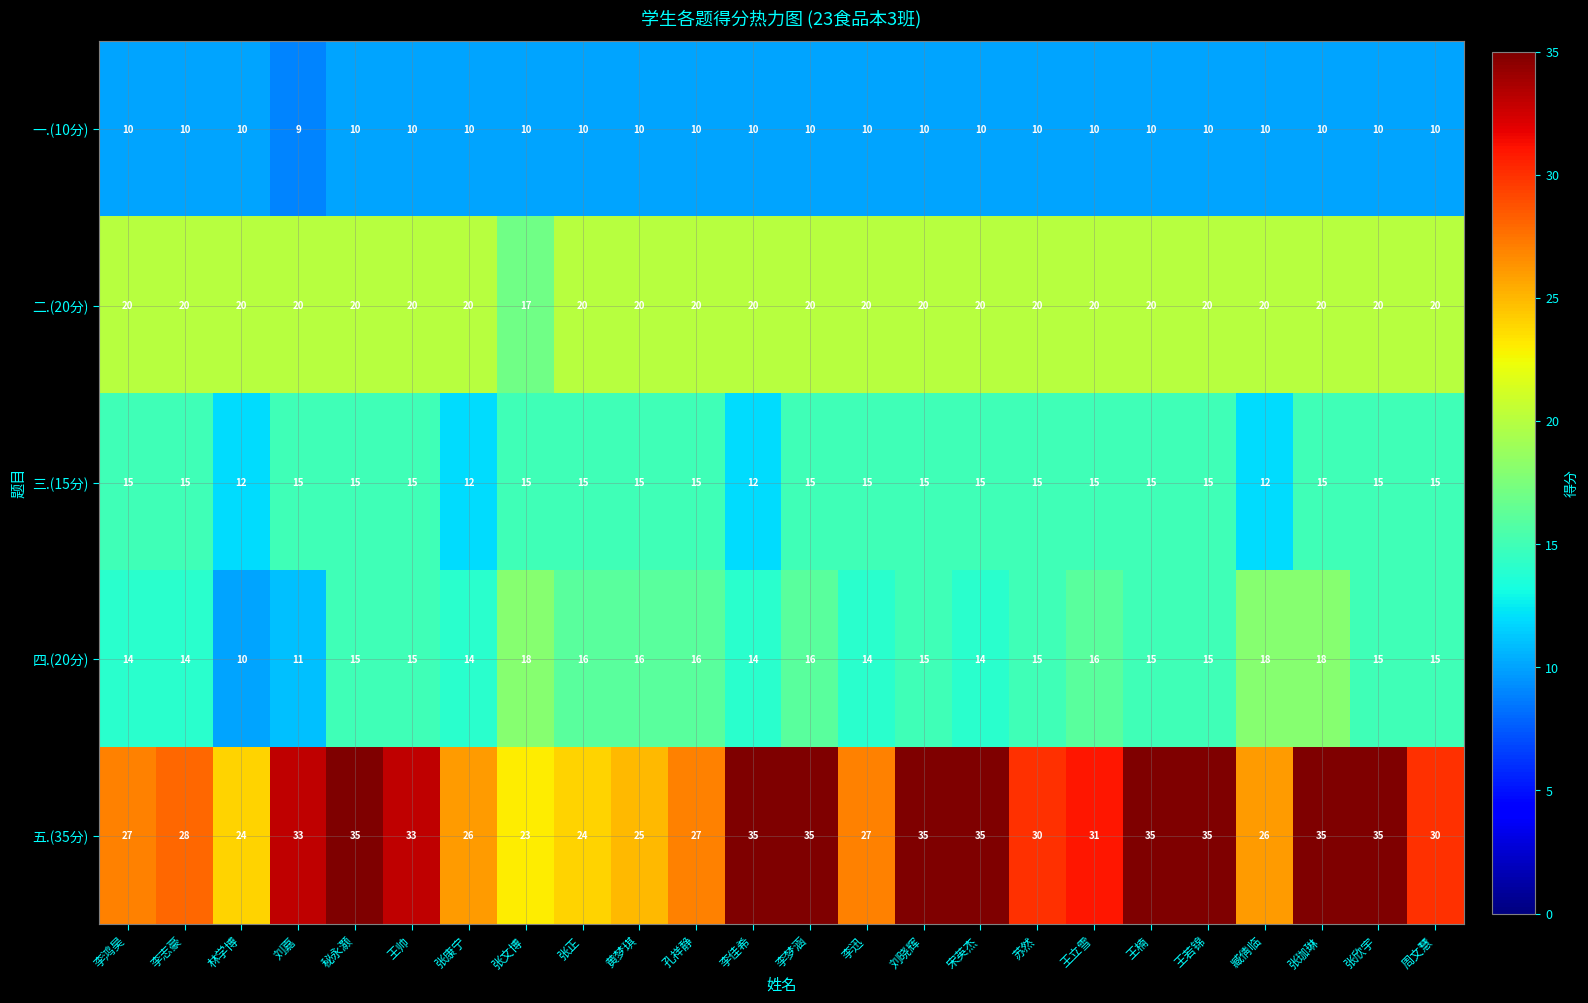

Which series has the widest spread of values?

五.(35分)